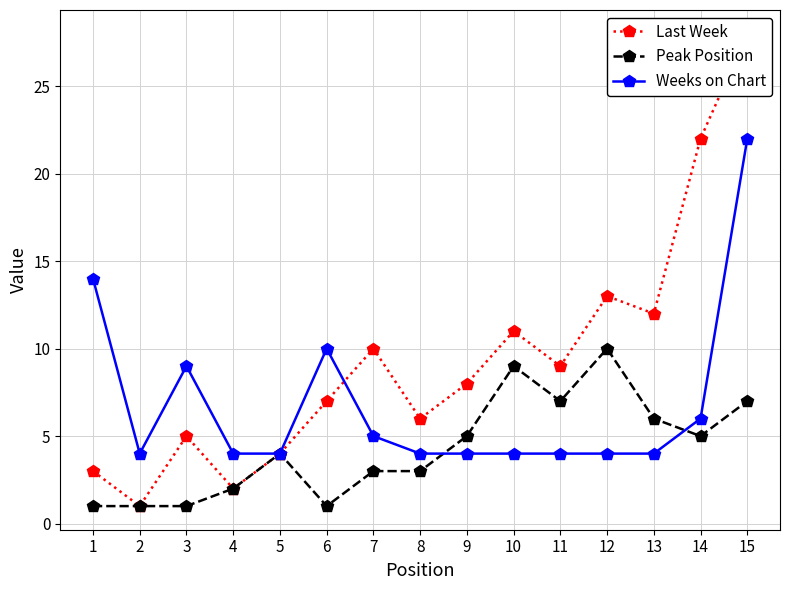

At which label does Peak Position first exceed 4?

9